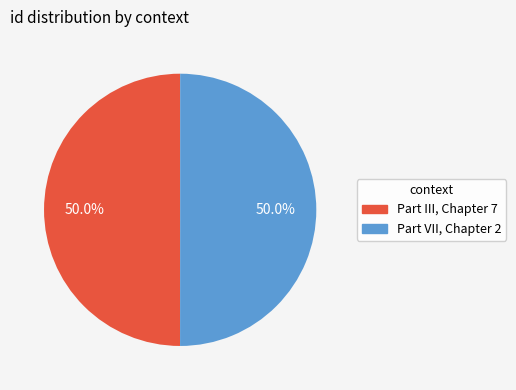

What percentage is NOT represented by Part III, Chapter 7?

50.0%